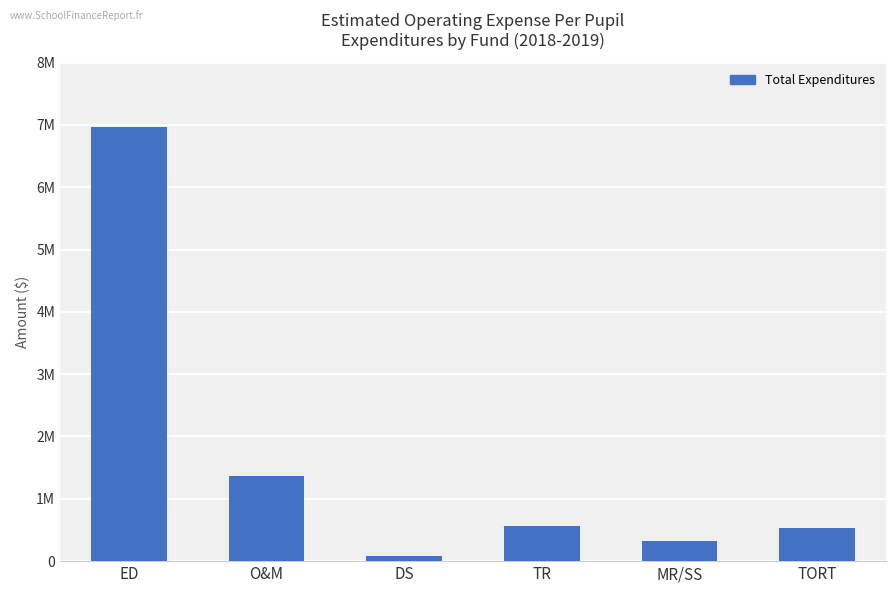

Reading left to right, list all the values displayed in this chart.

ED=6959001	O&M=1361483	DS=87152	TR=571503	MR/SS=328057	TORT=534925